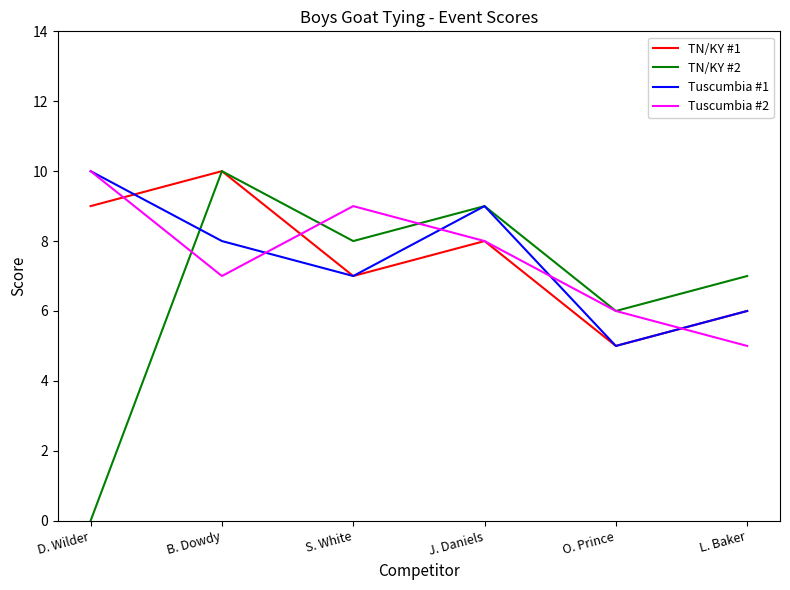

What is the maximum value shown in the chart?

10